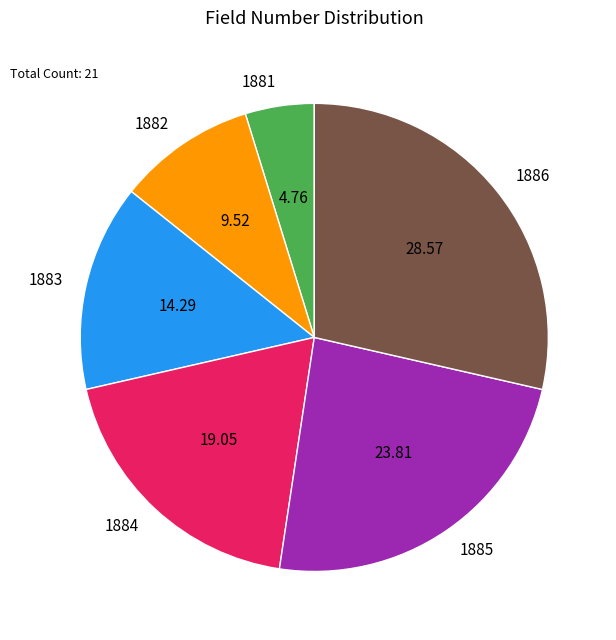

Combined, do 1883 and 1882 account for over 50%?

No